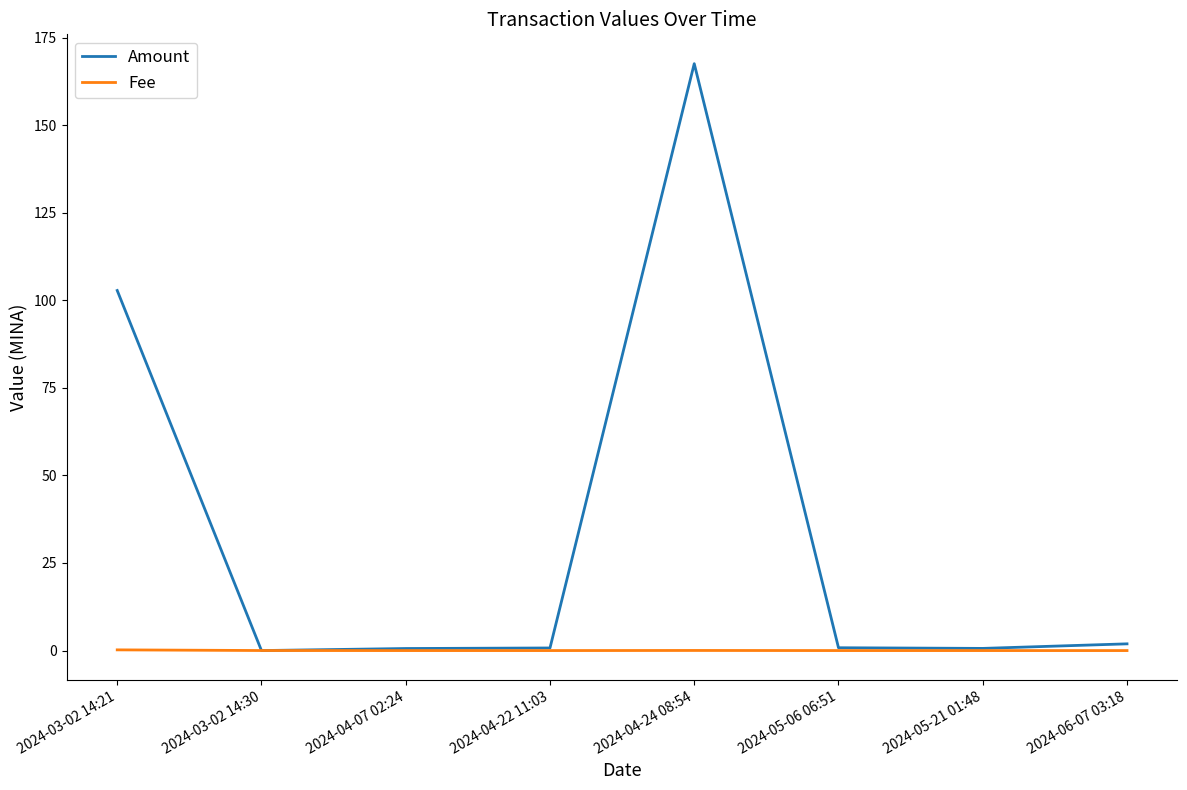

Does the chart display data point markers on the line(s)?

No